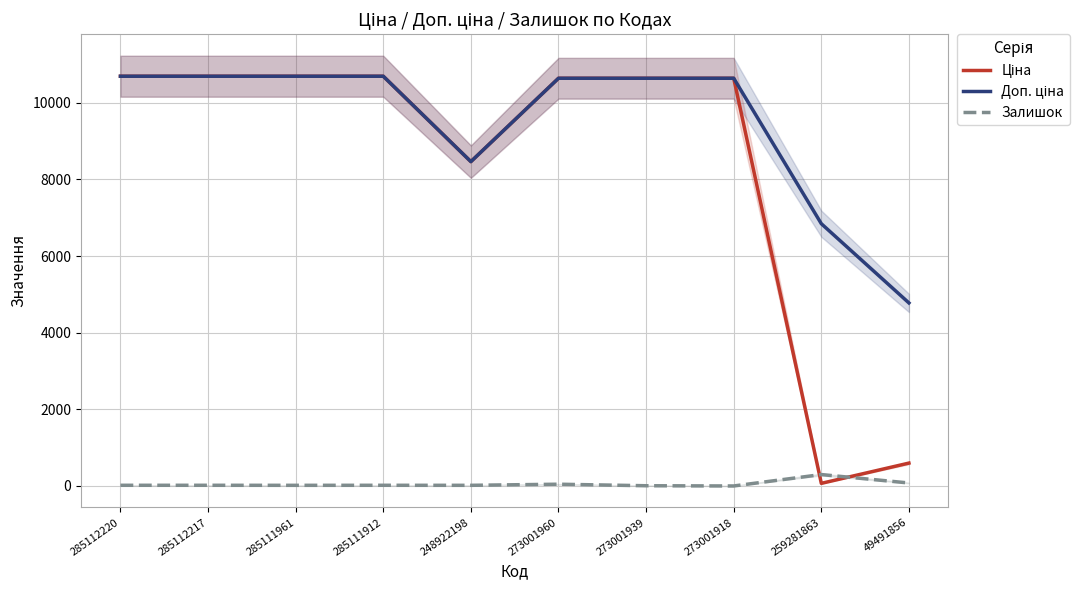

What is the value of the Залишок point at the 10th from the left?

78.0